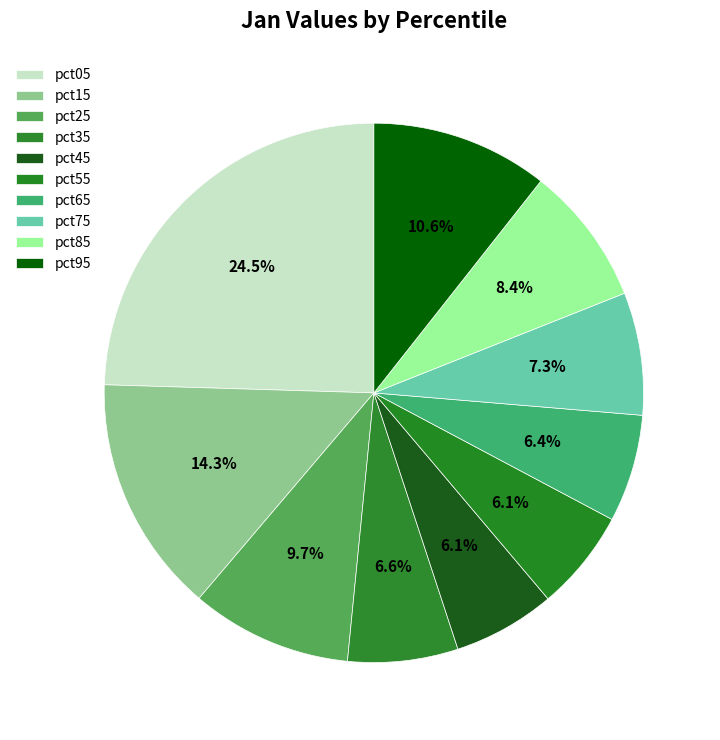

Count the number of slices in the pie.

10